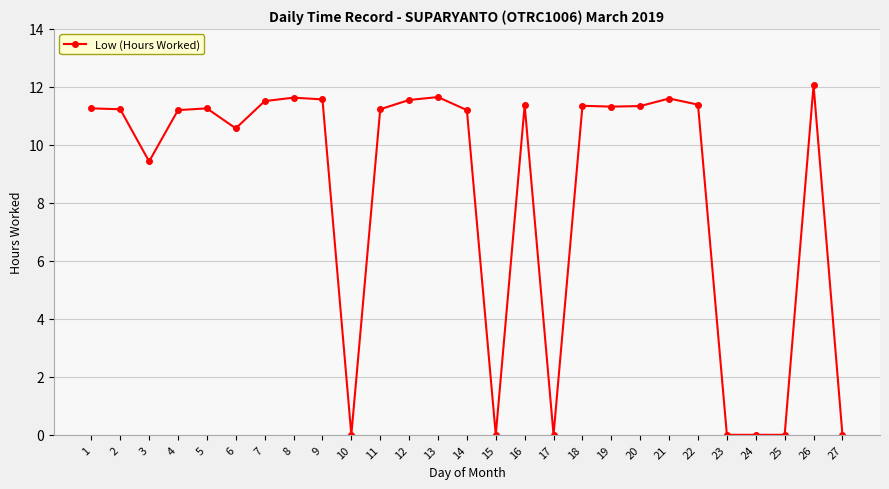

How many data points are above 11?

18